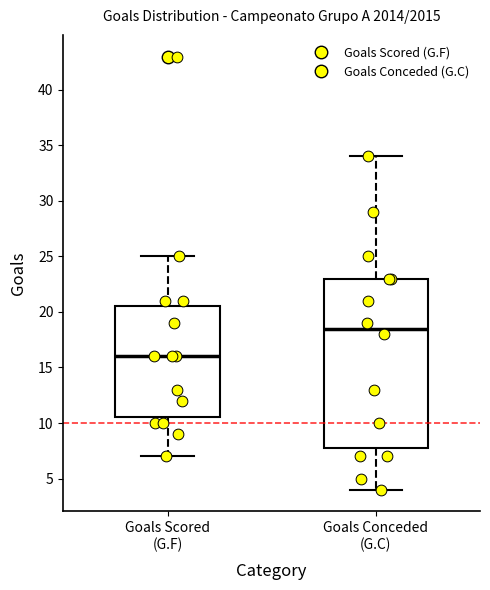

Where does the lower whisker of the box for Goals Conceded (G.C) end on the y-axis? The values are not printed on the chart, so give them approximately, as read against the axis.

4.0